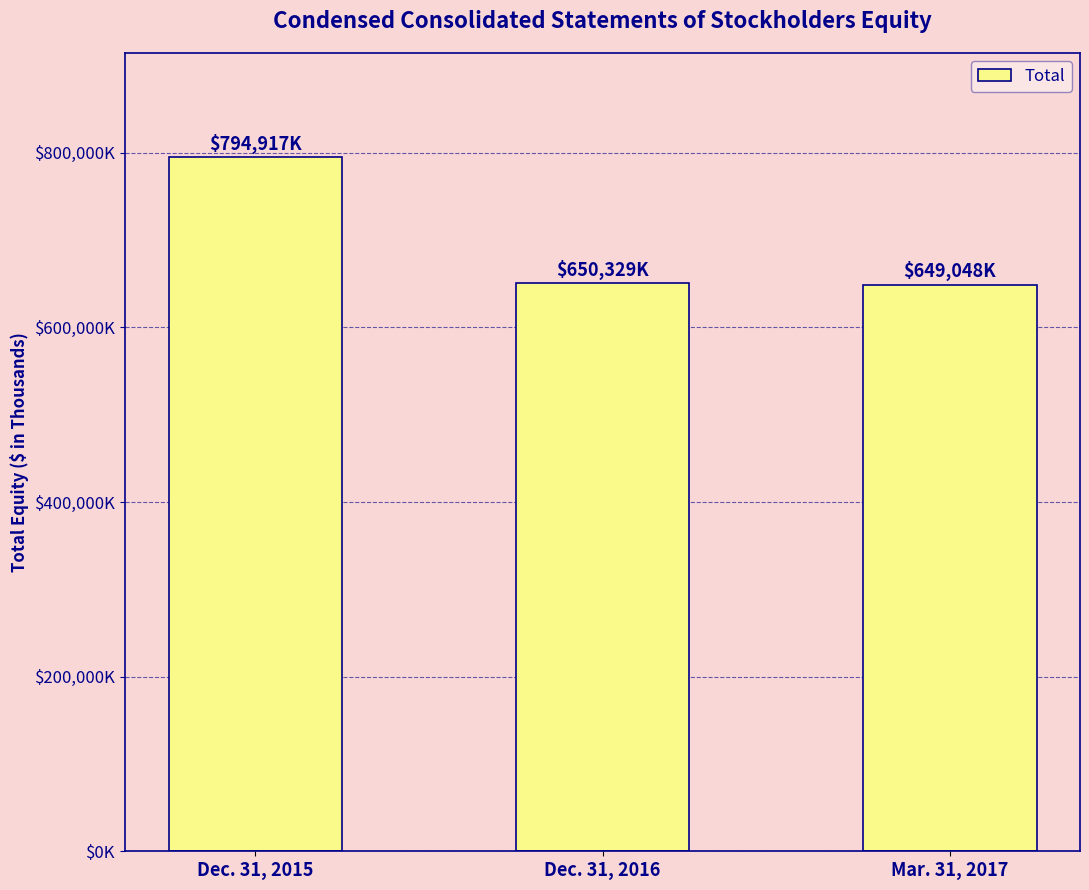

Are the bars horizontal?

No